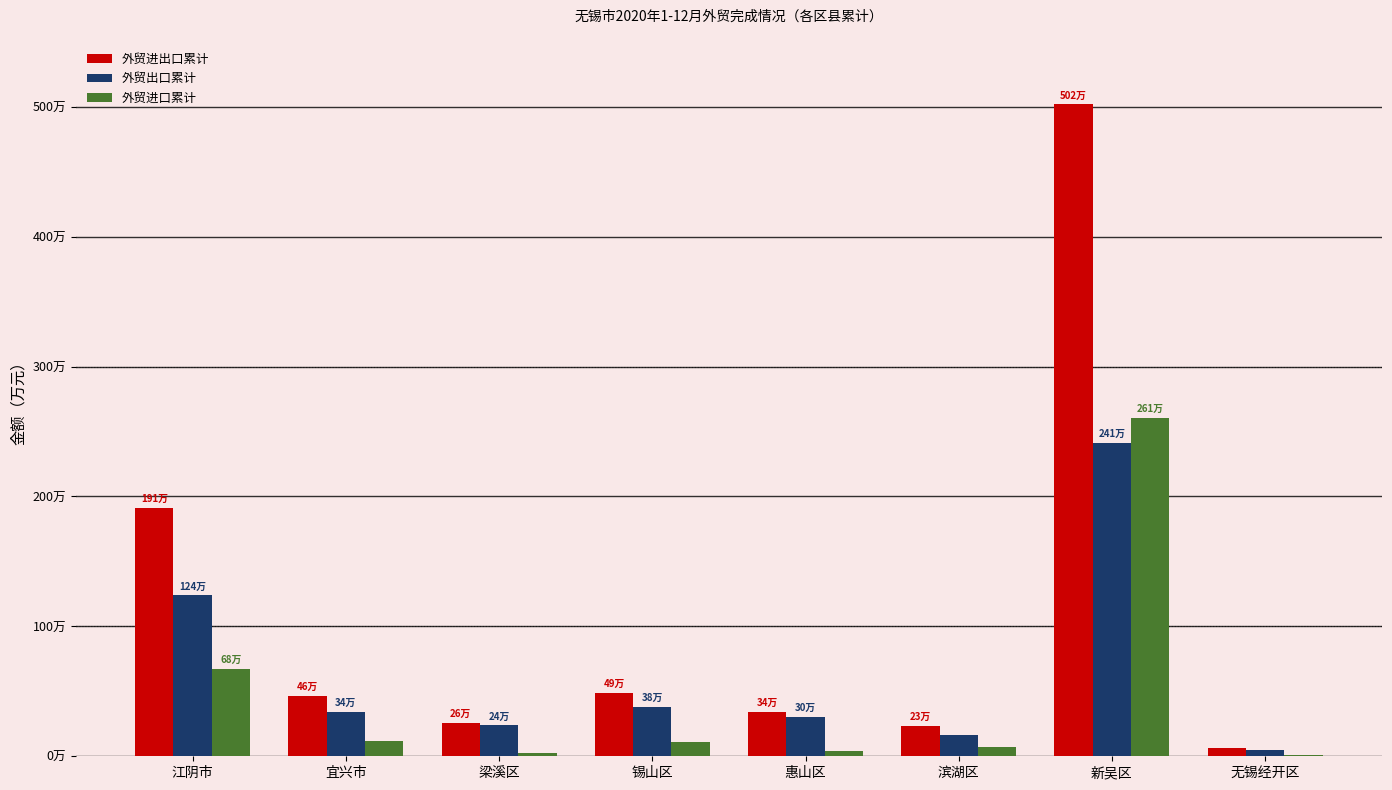

True or false: 外贸进出口累计 has a value of 258762 at 梁溪区.

True